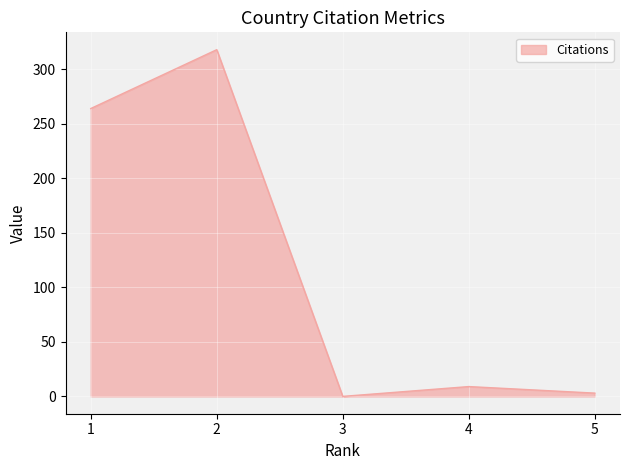

At which category does the chart reach its peak across all series?

2